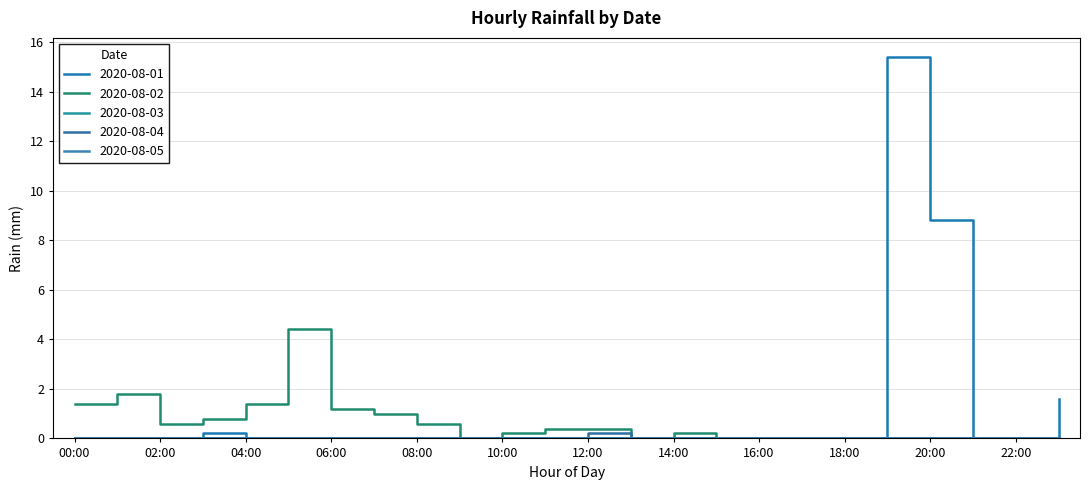

Does the chart have visible grid lines?

Yes